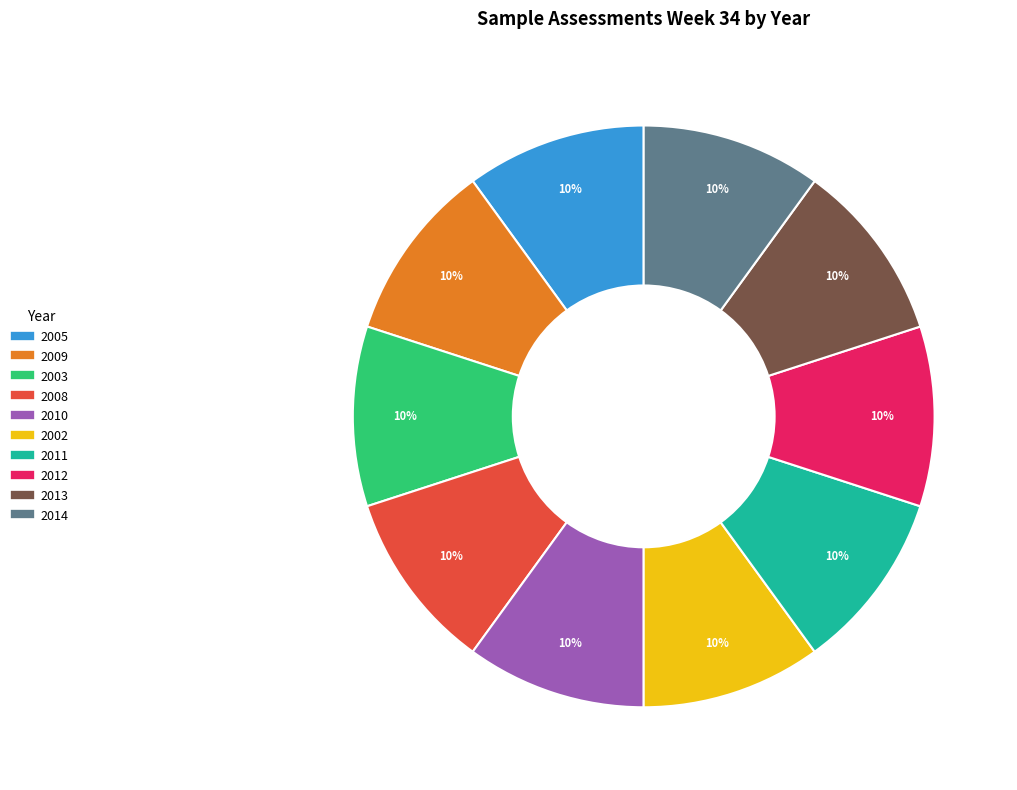

To the nearest percent, what portion does 2010 represent?

10%